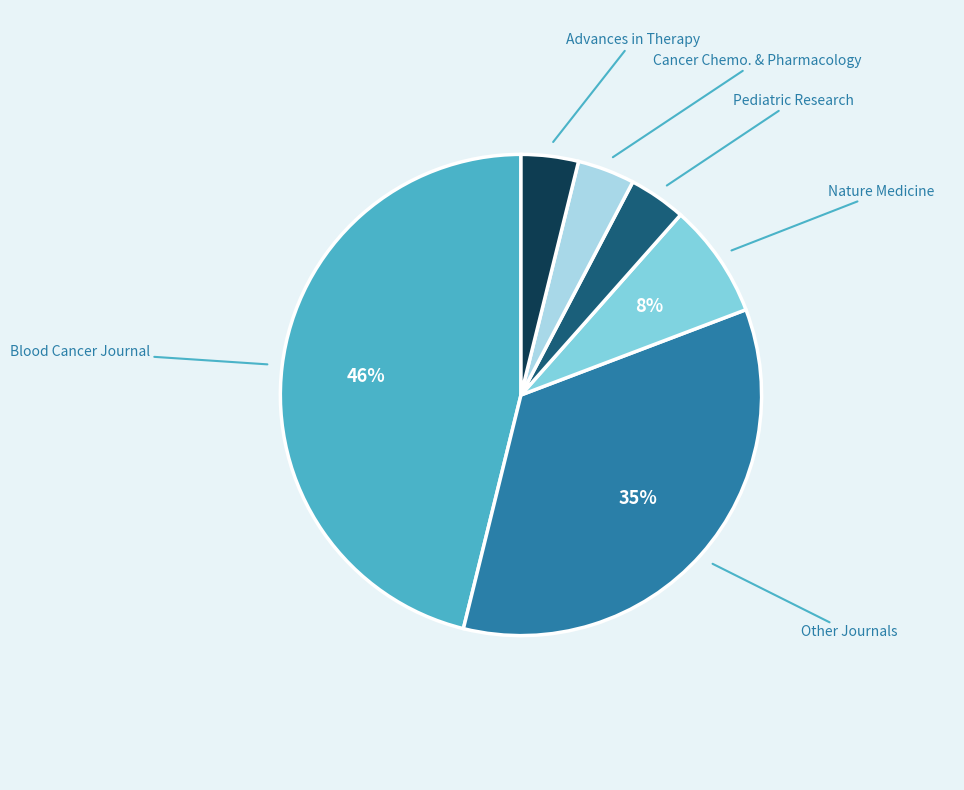

Is it true that Advances in Therapy is 4% of the pie?

True